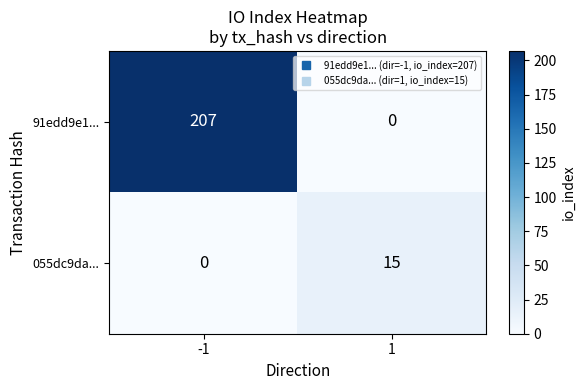

List the series in order of their peak value, highest first.

91edd9e1..., 055dc9da...